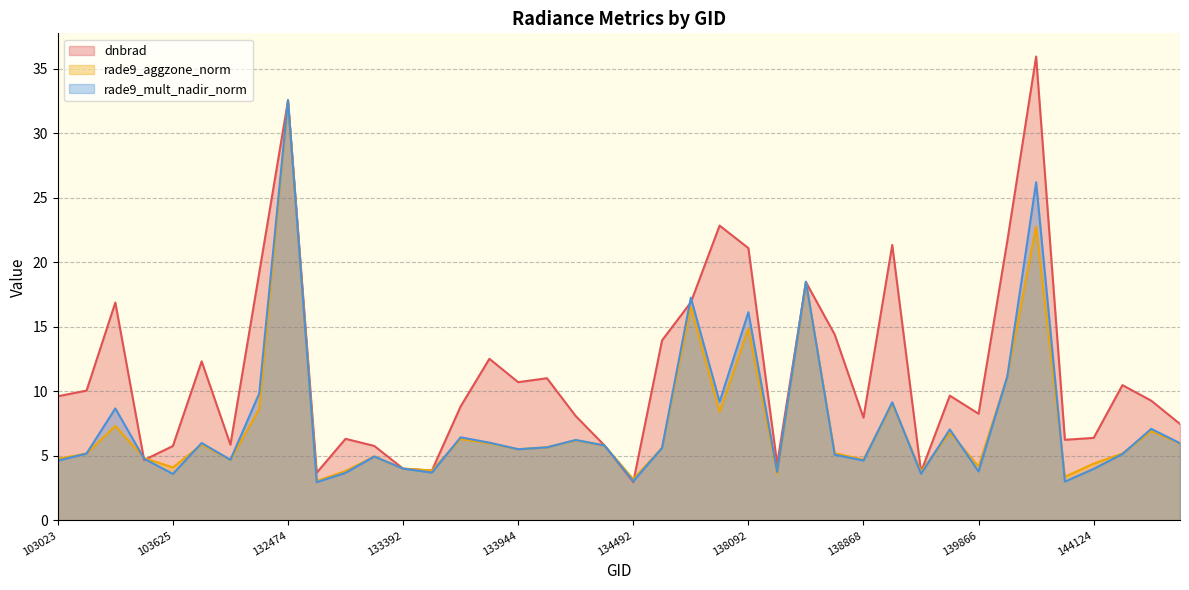

Which category has the lowest value in the rade9_mult_nadir_norm series?

132656